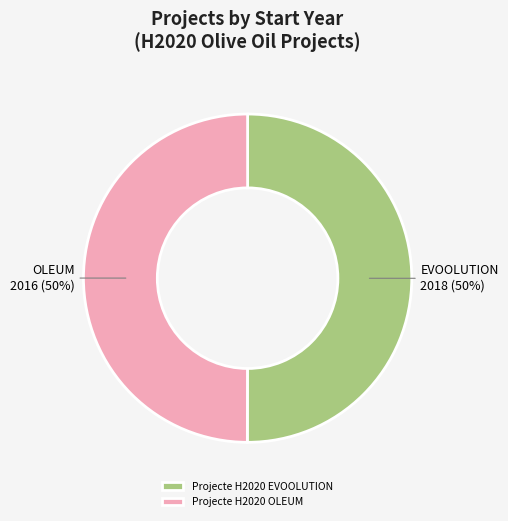

Do Projecte H2020 EVOOLUTION and Projecte H2020 OLEUM together represent more than half of the pie?

Yes